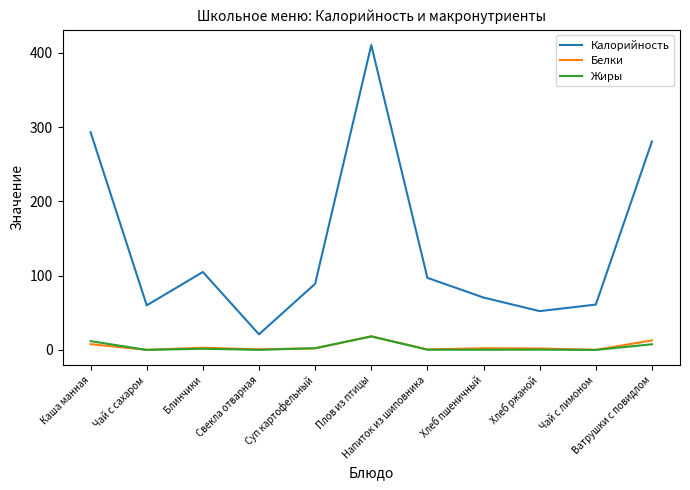

Which series has the widest spread of values?

Калорийность